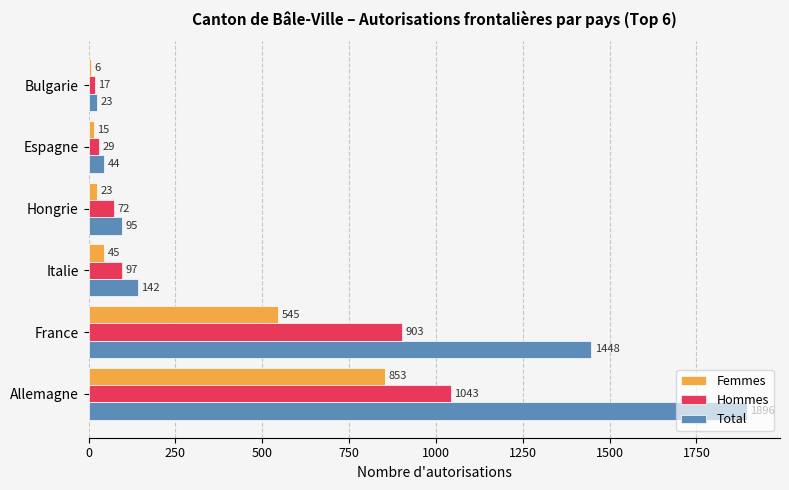

Is it true that Femmes equals 15 at Espagne?

True